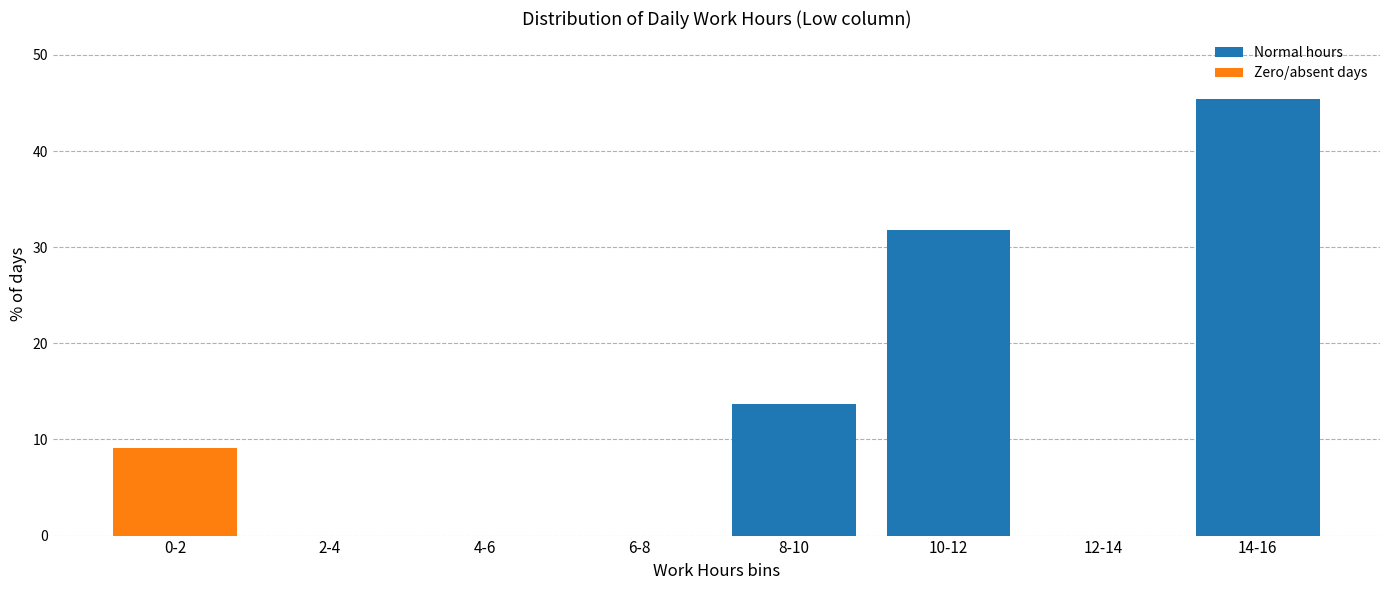

Reading left to right, list all the values displayed in this chart.

0-2=9.1	2-4=0.0	4-6=0.0	6-8=0.0	8-10=13.6	10-12=31.8	12-14=0.0	14-16=45.5